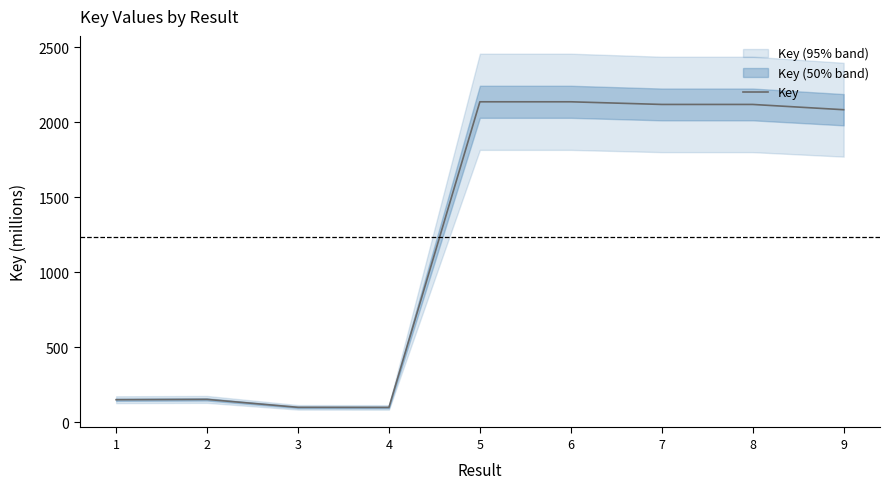

Reading left to right, transcribe all the data shown in this chart.

1=151.8	2=153.8	3=100.9	4=100.3	5=2137.6	6=2137.6	7=2119.9	8=2119.9	9=2084.8